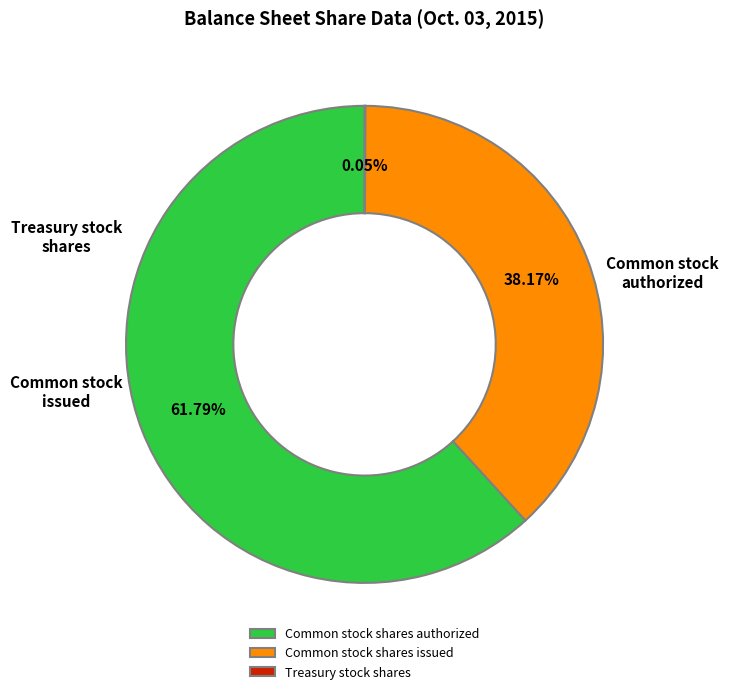

Approximately how many times larger is the value at Common stock shares issued compared to Common stock shares authorized?

0.6